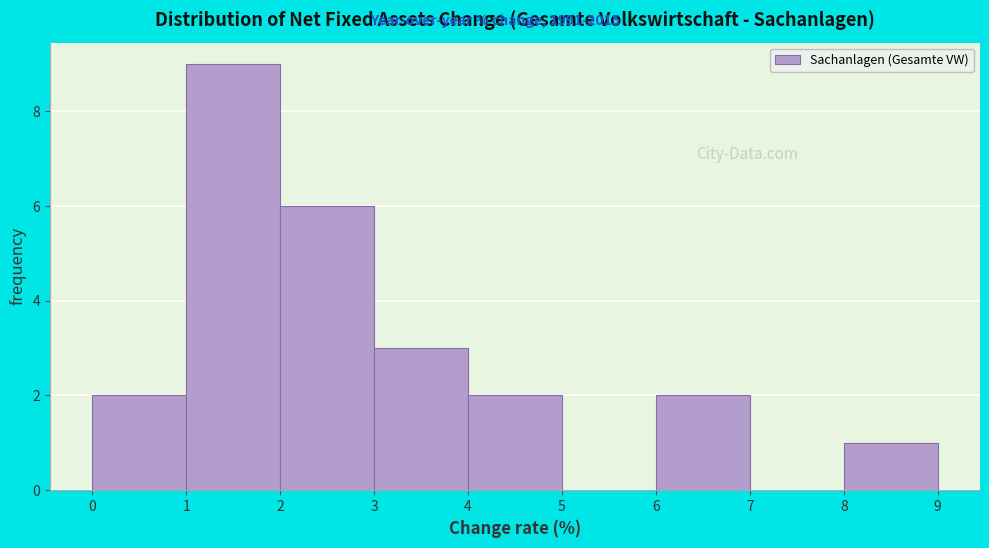

What is the height of the bar covering 6 to 7 on the x-axis? The values are not printed on the chart, so give them approximately, as read against the axis.

2